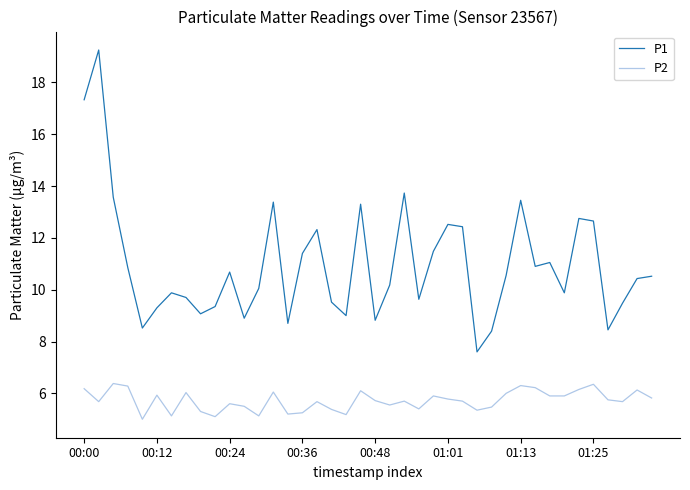

How many distinct data groups are displayed?

2